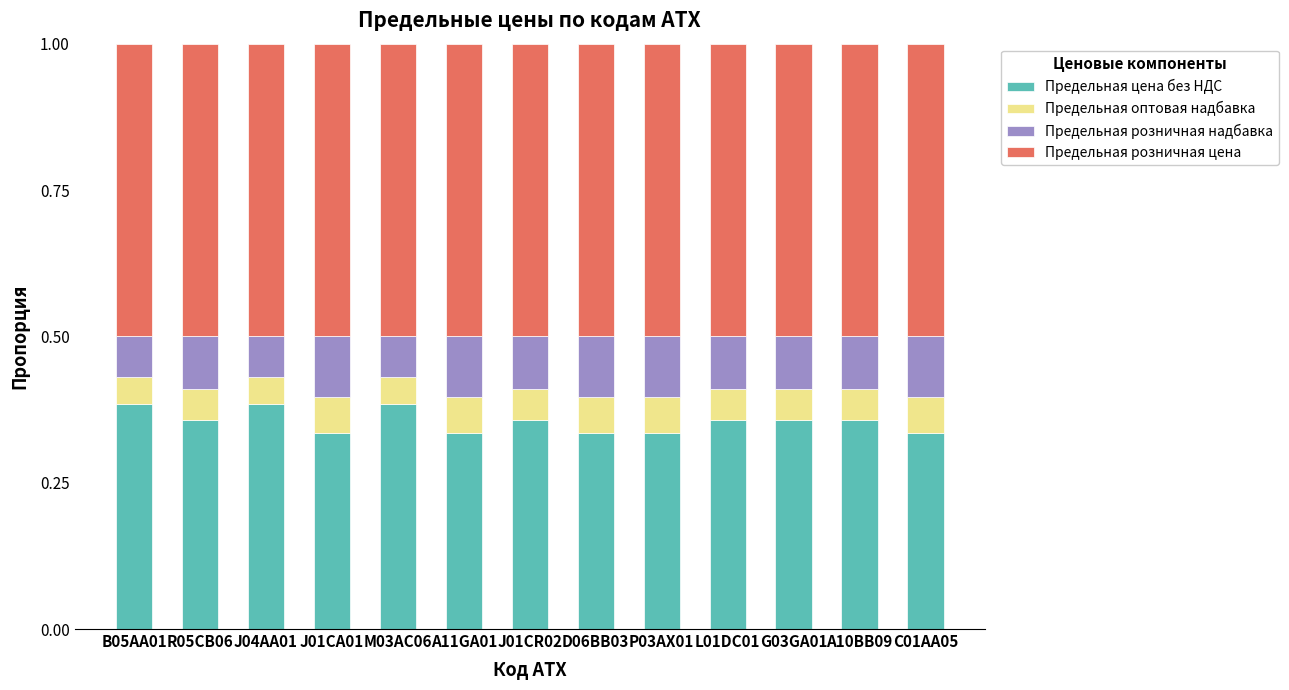

True or false: Предельная цена без НДС has a value of 0.6 at L01DC01.

False